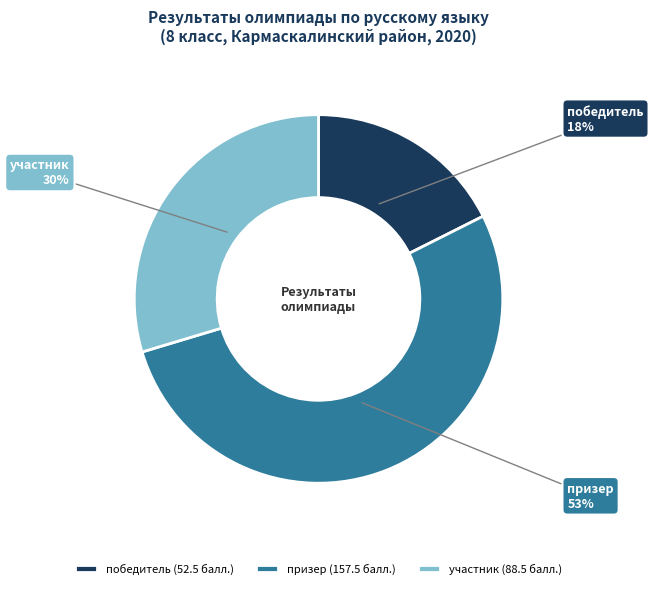

Combined, do участник and призер account for over 50%?

Yes